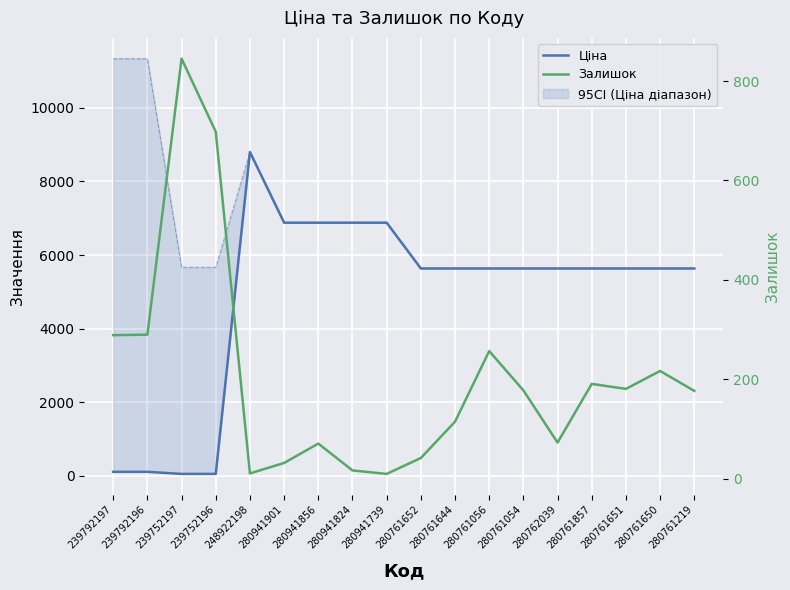

At which label does Ціна first exceed 5636?

248922198